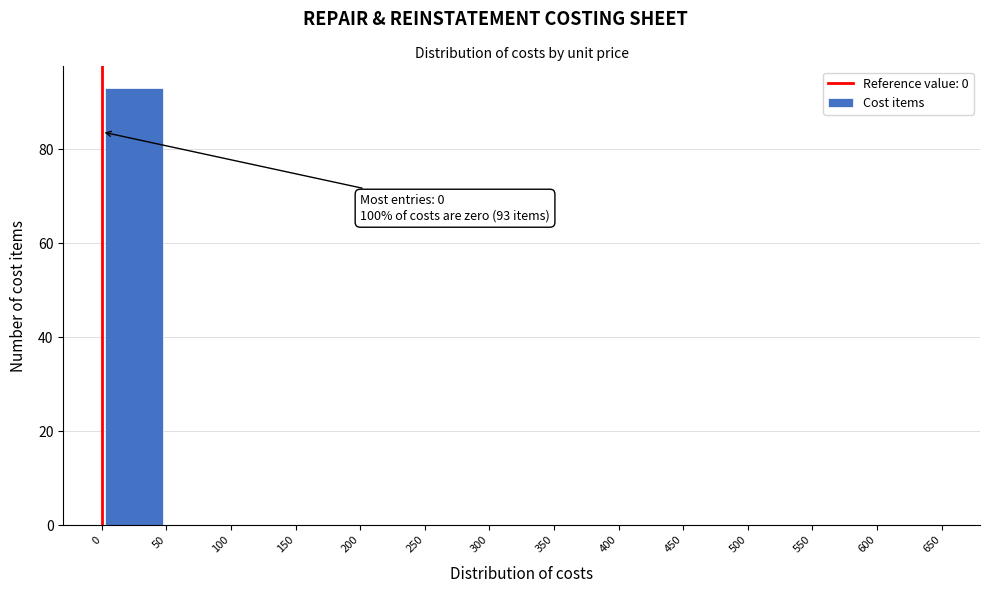

Over which range of the x-axis is the bar tallest?

0 to 50